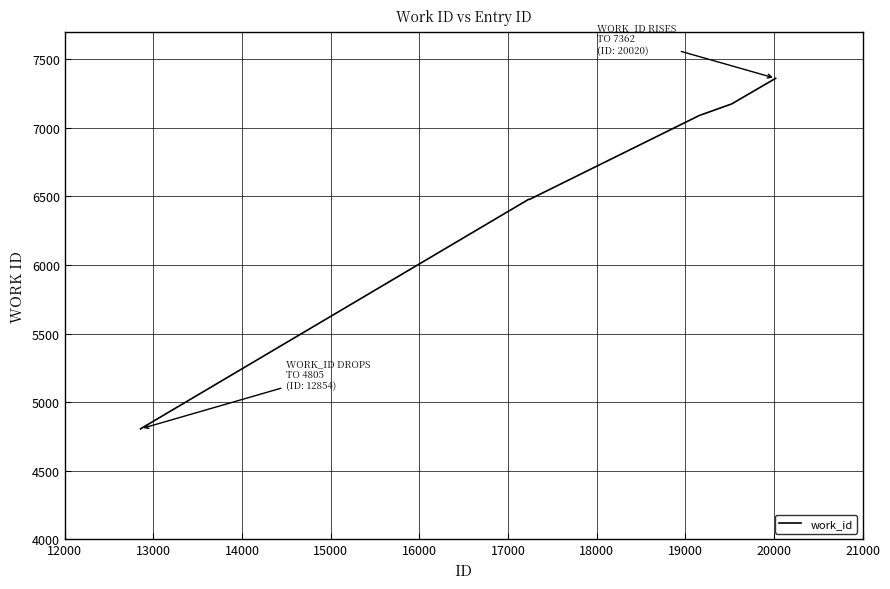

True or false: there are more than 1 points higher than both neighbors.

False